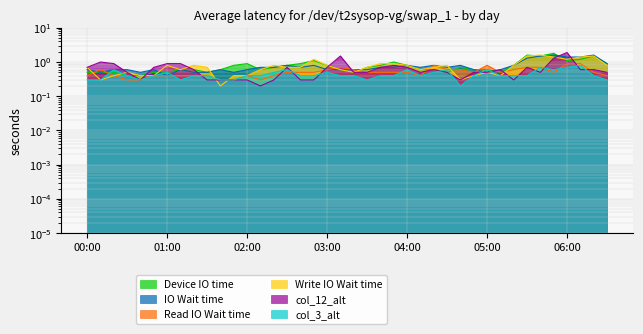

What is the total value across all series at 2009/02/09 06:10?

6.3